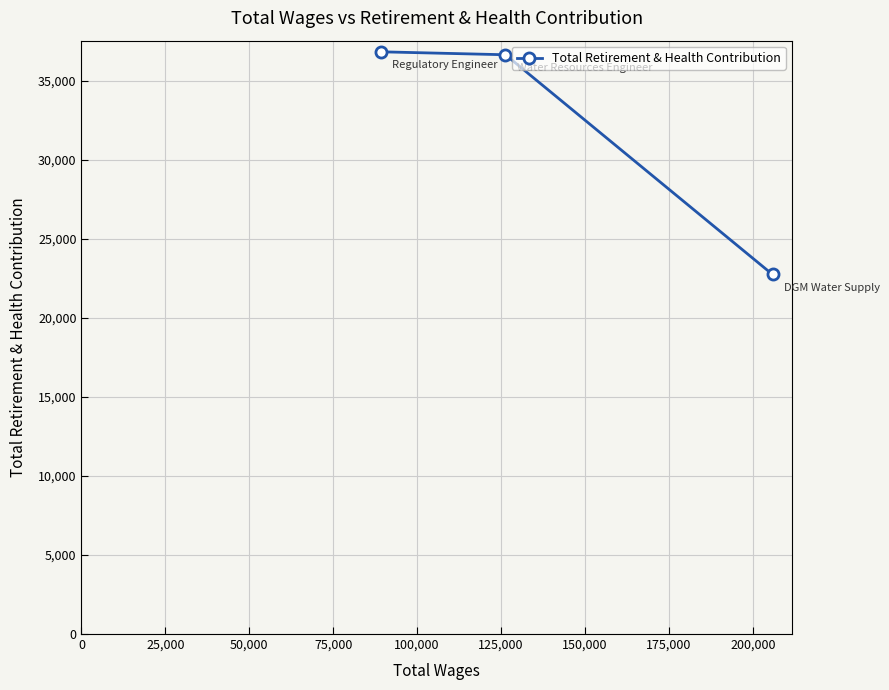

How many categories are shown in the chart?

3